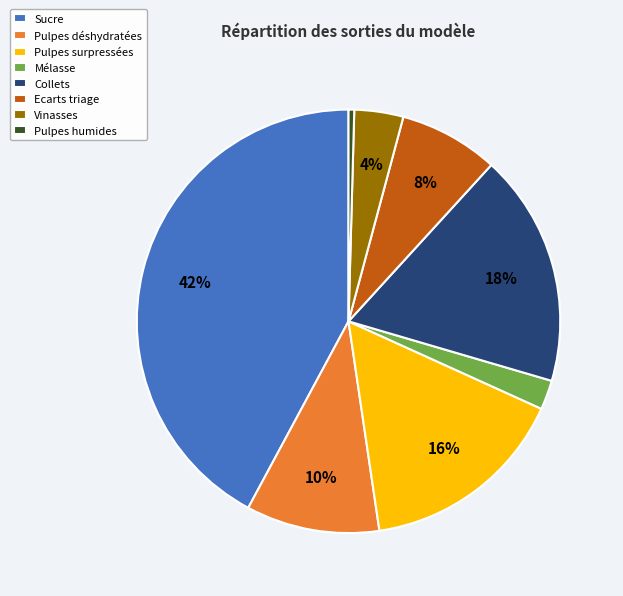

Is it true that Collets is 18% of the pie?

True